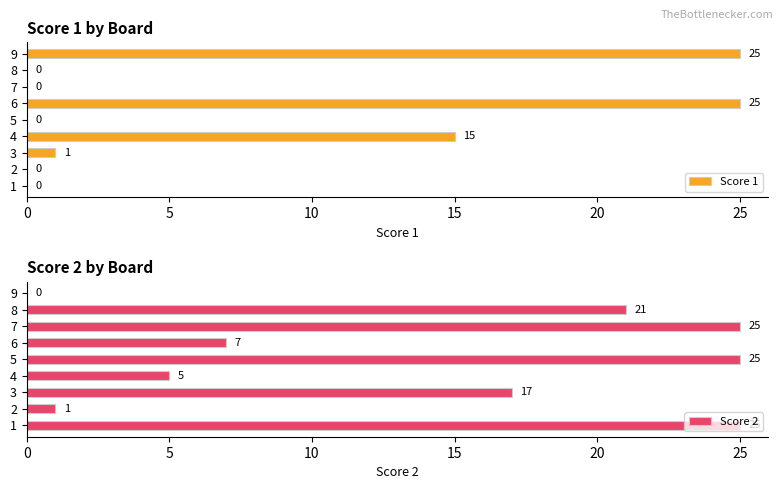

What is the maximum value for Score 1?

25